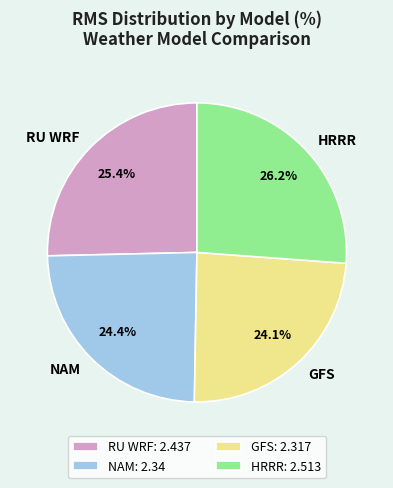

What is the largest slice in the pie chart?

HRRR